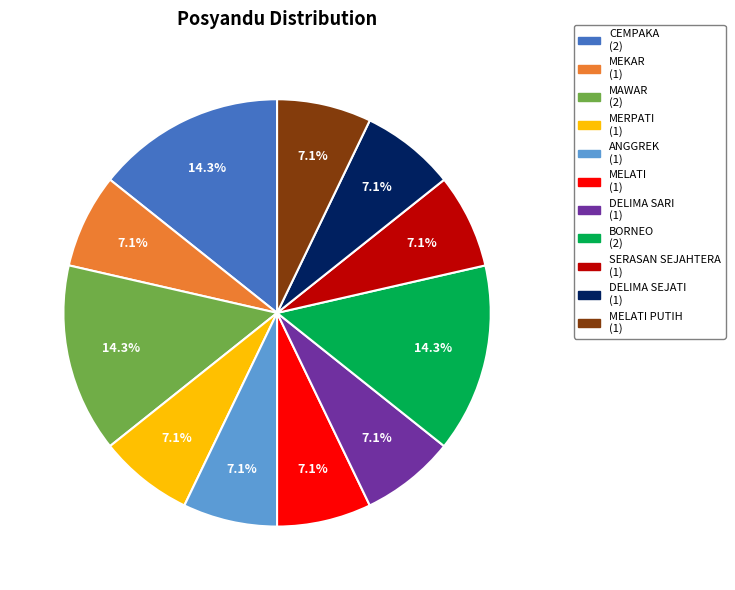

How many slices are in this pie chart?

11